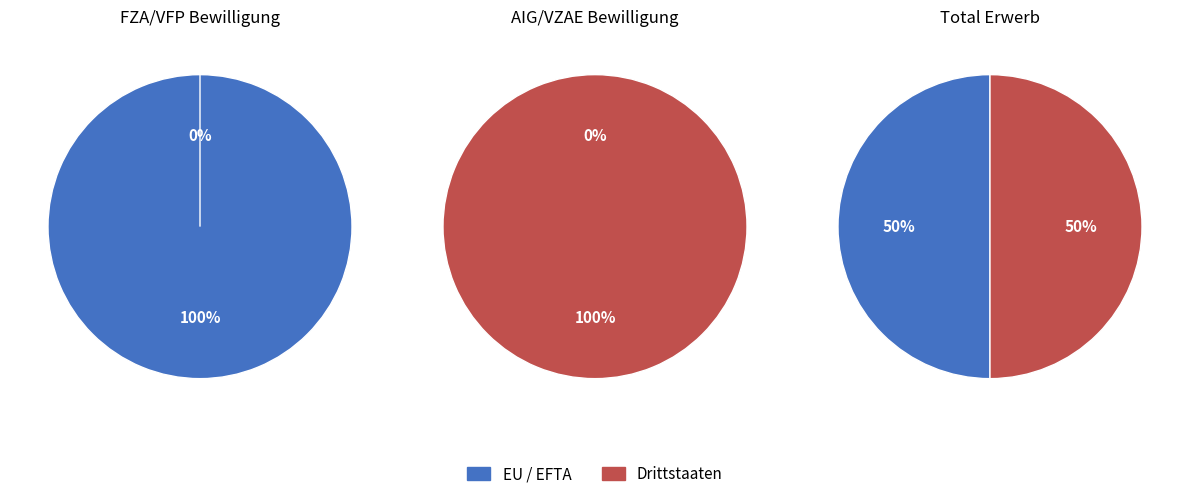

Is it true that Ozeanien is 1% of the pie?

False